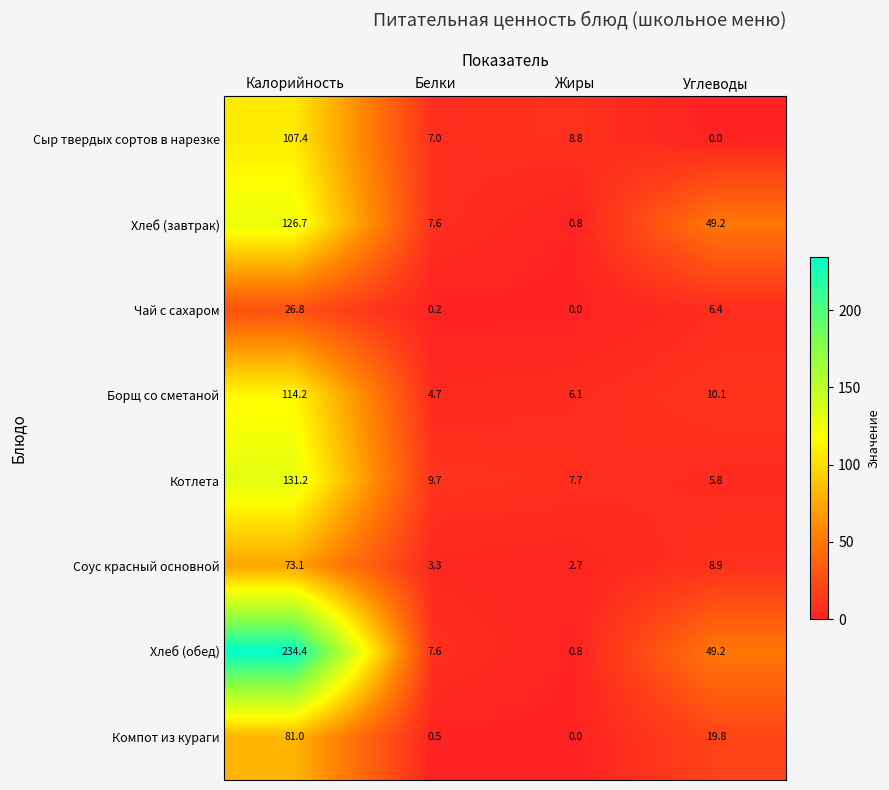

What is the difference between the maximum and minimum values in the Борщ со сметаной series?

109.5